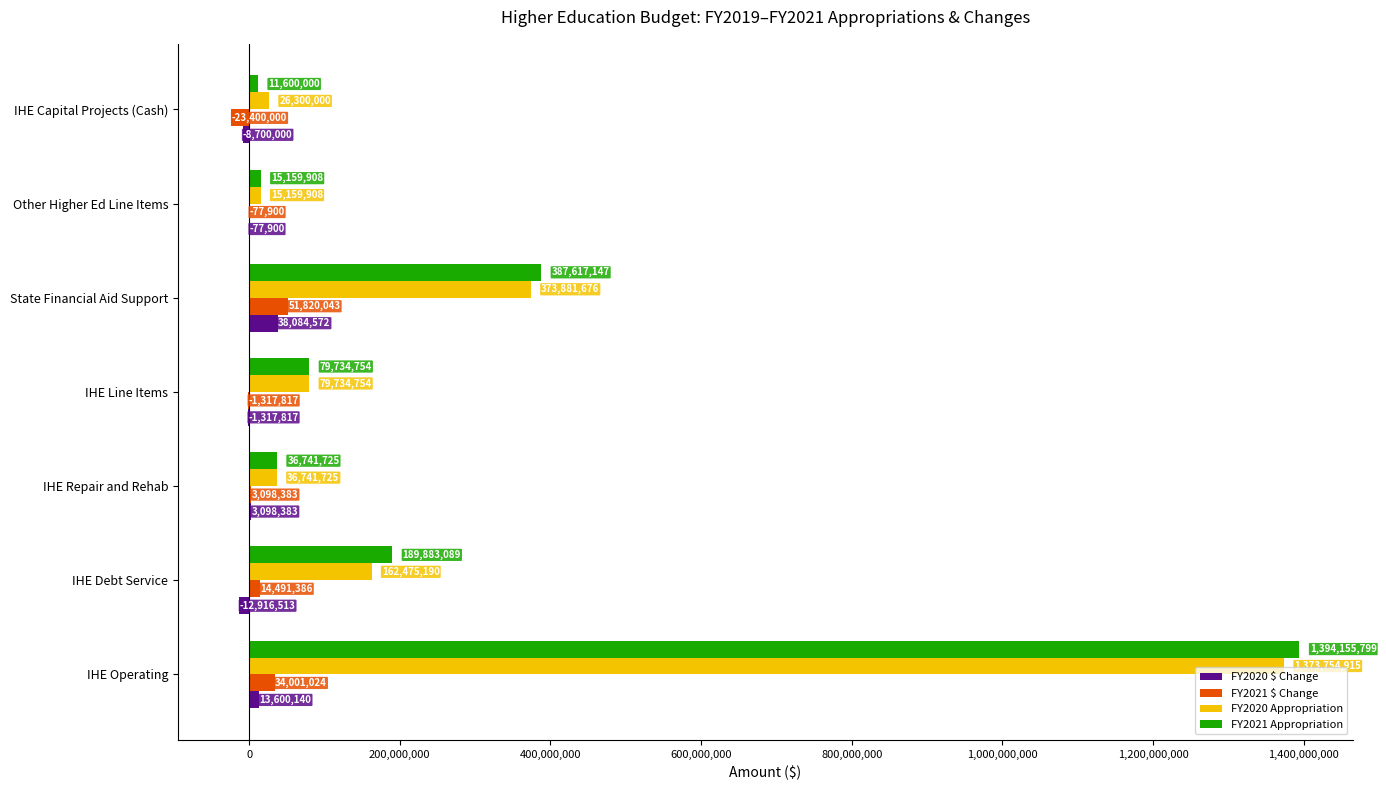

At which label is FY2021 Appropriation closest to 702877899?

State Financial Aid Support